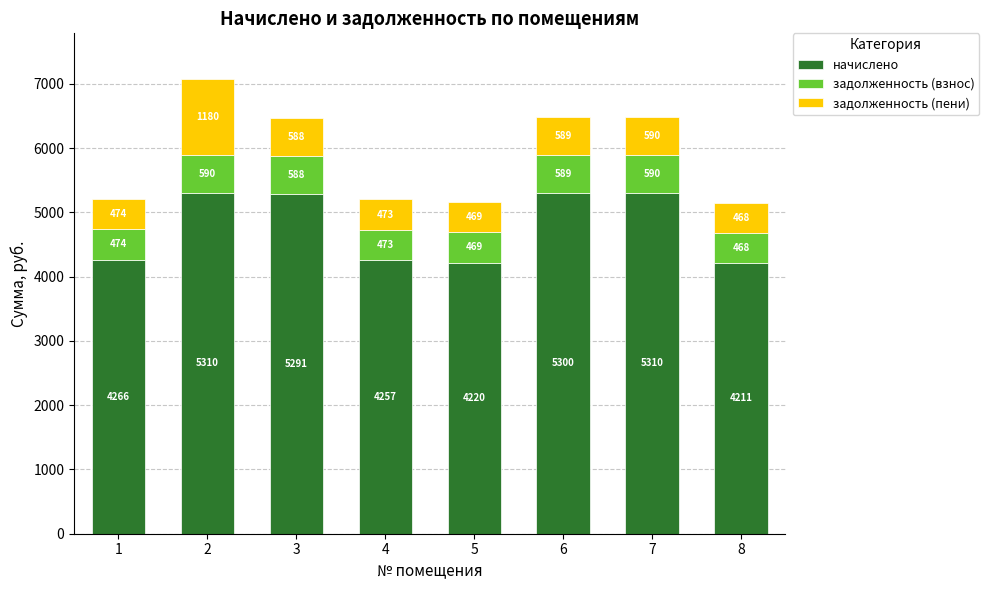

How many bars are there in total?

8